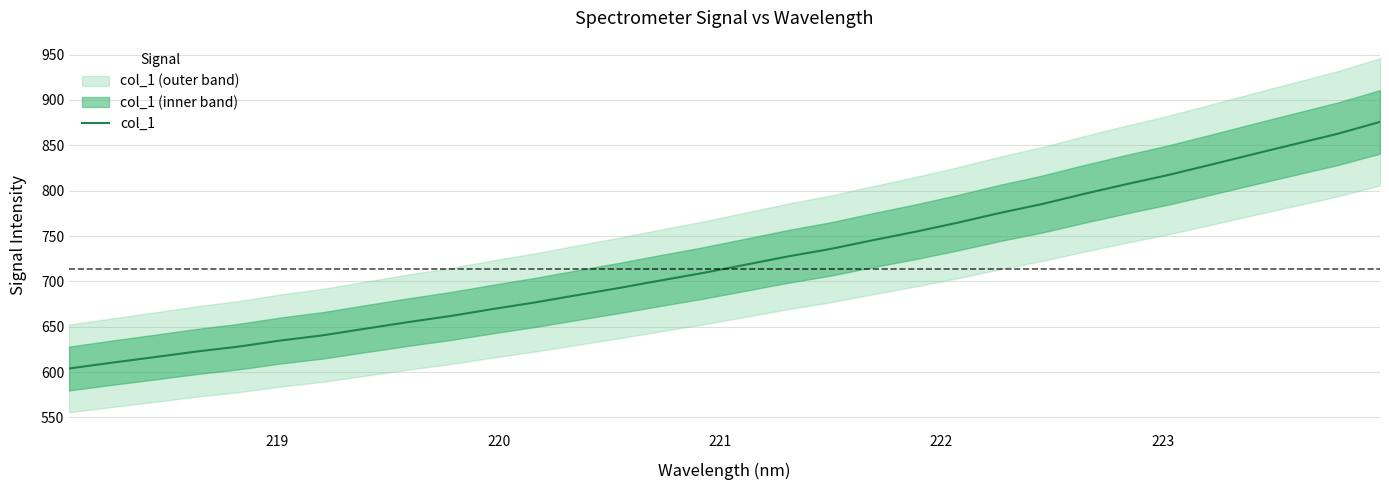

What is the value of the 22nd point from the left?

764.7